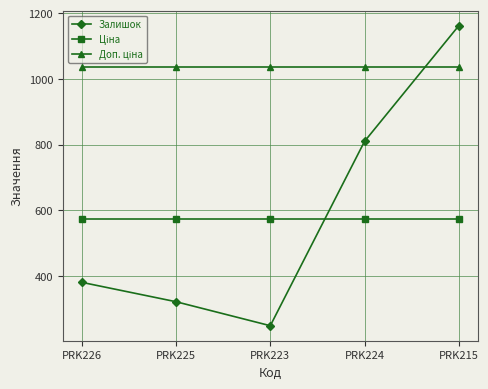

At which label is Залишок closest to 705?

PRK224